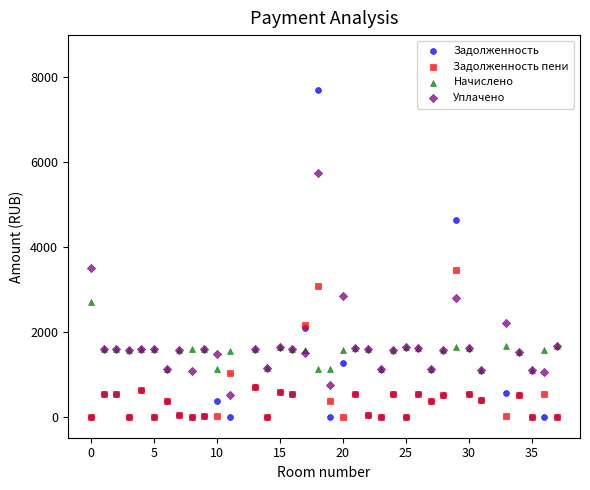

What are all the series names shown in the legend?

Задолженность, Задолженность пени, Начислено, Уплачено